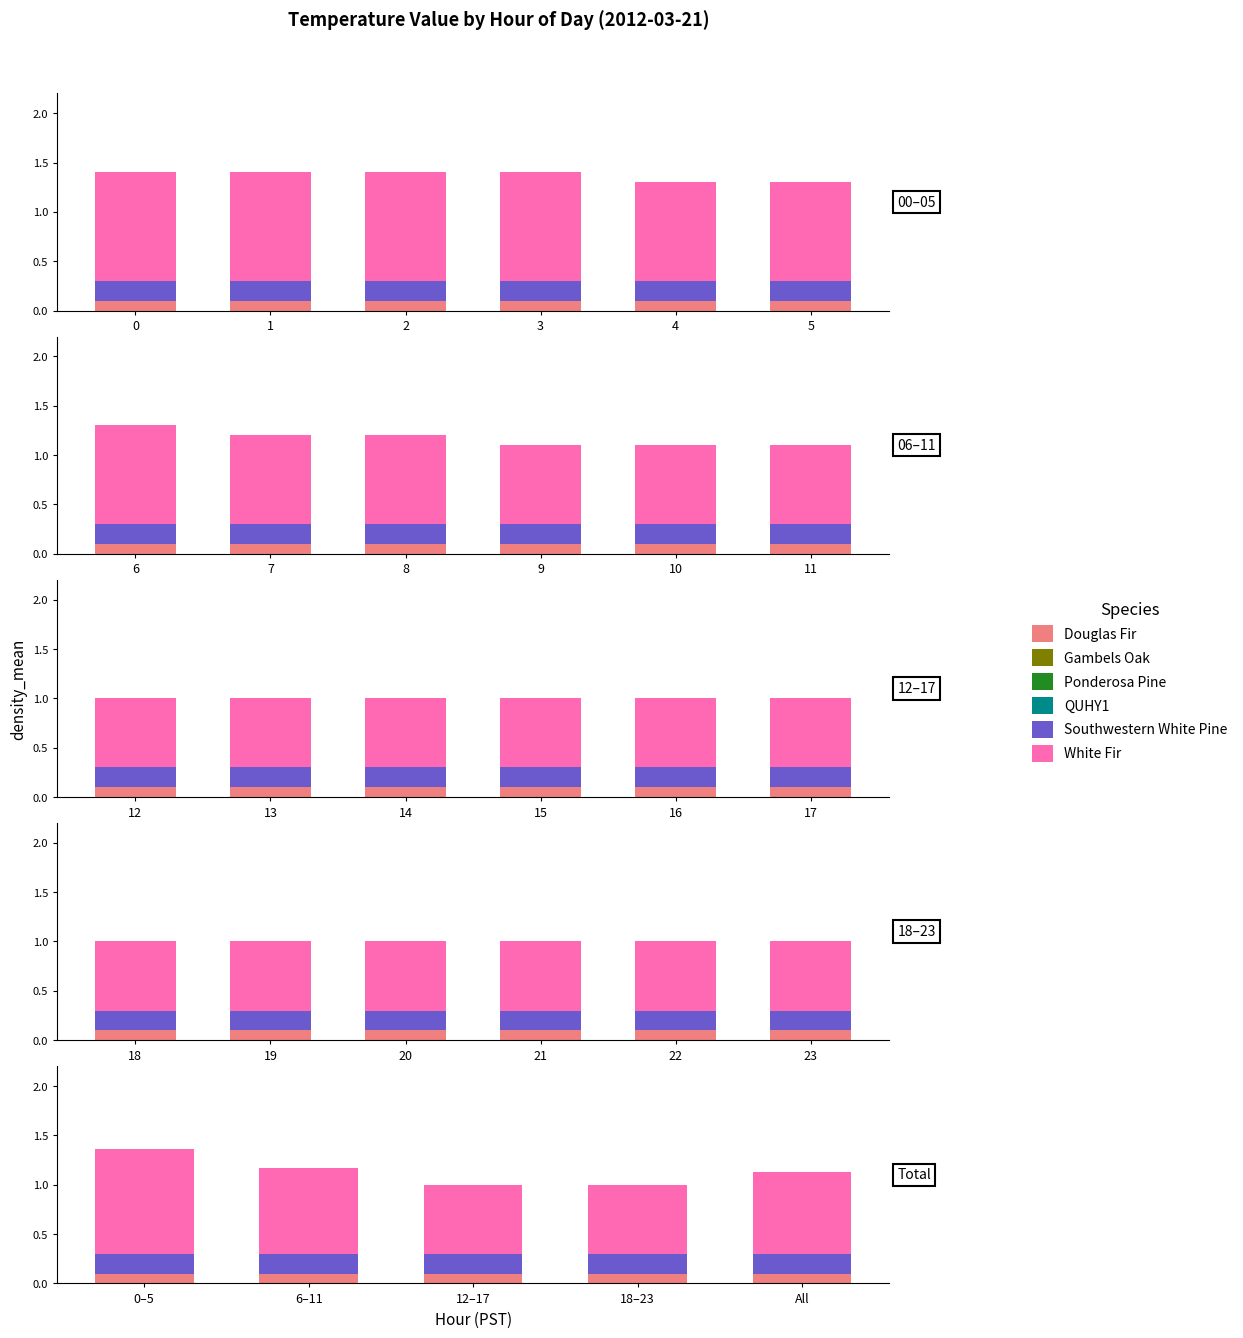

How many bars are there in each group?

6